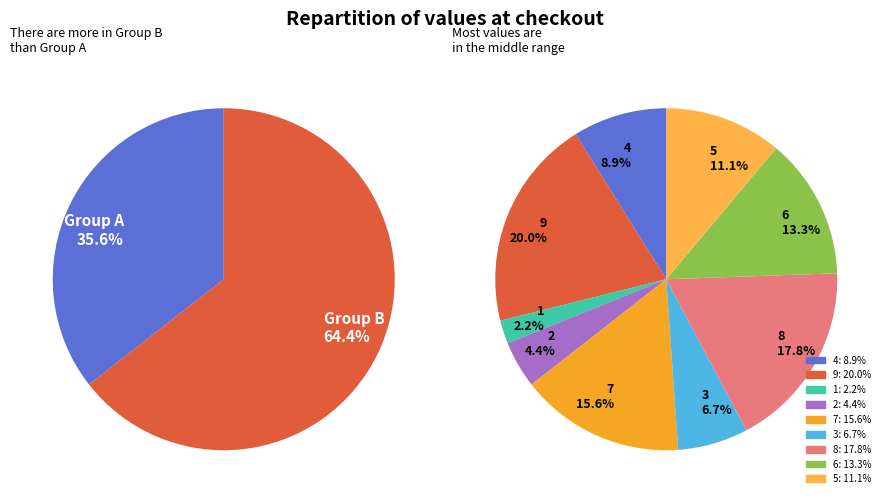

Is the sum of 6 and 9 greater than half?

No